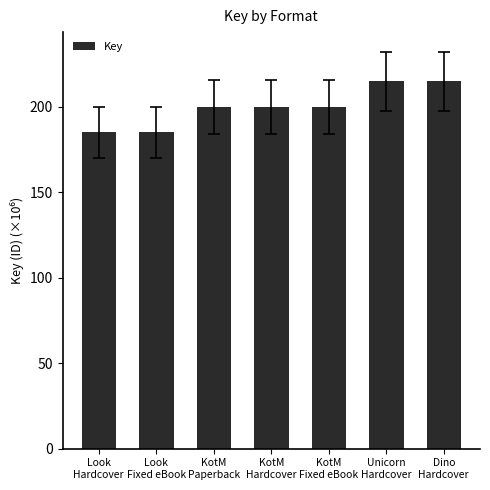

Reading right to left, transcribe all the data shown in this chart.

214.9	214.9	199.9	199.9	199.9	185.0	185.0